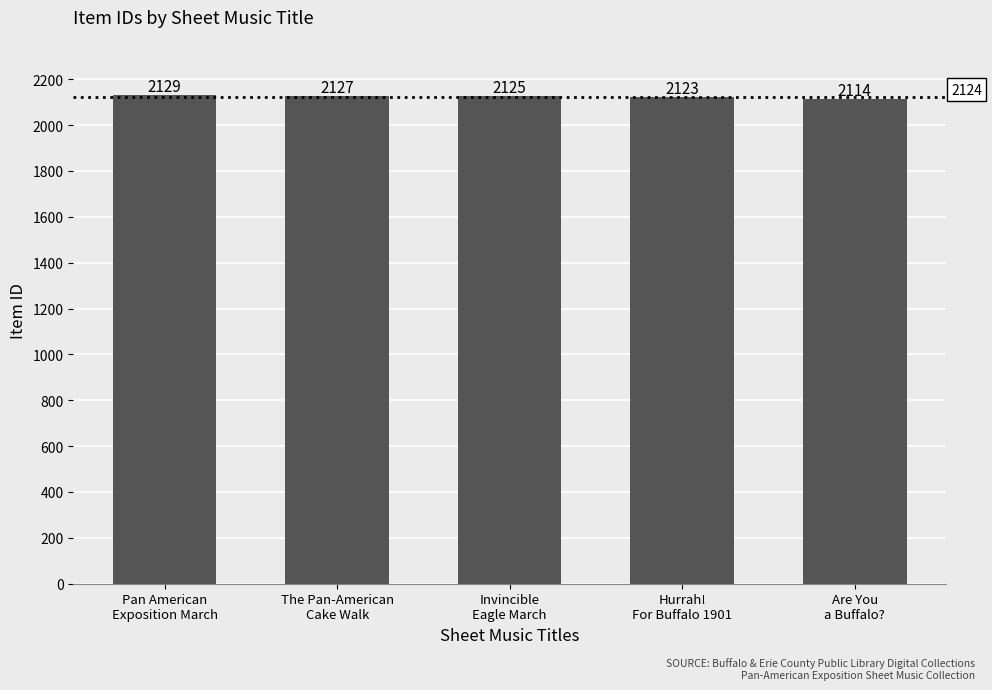

Does the chart contain stacked bars?

No